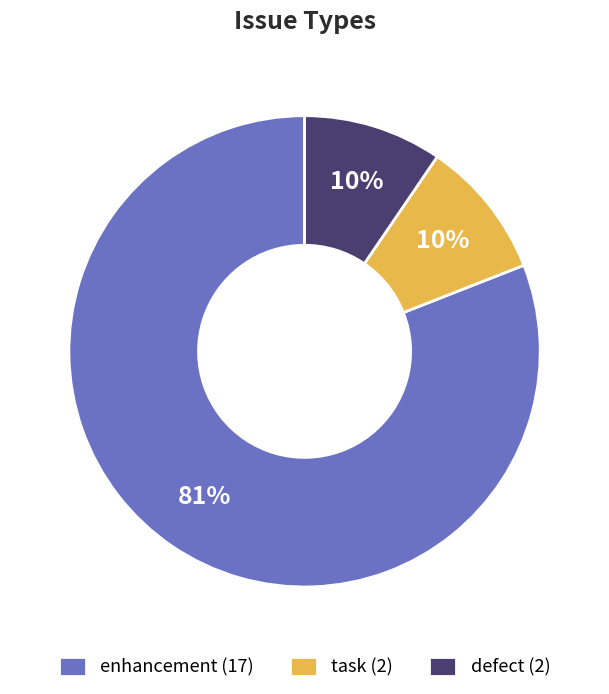

To the nearest percent, what portion does defect represent?

10%